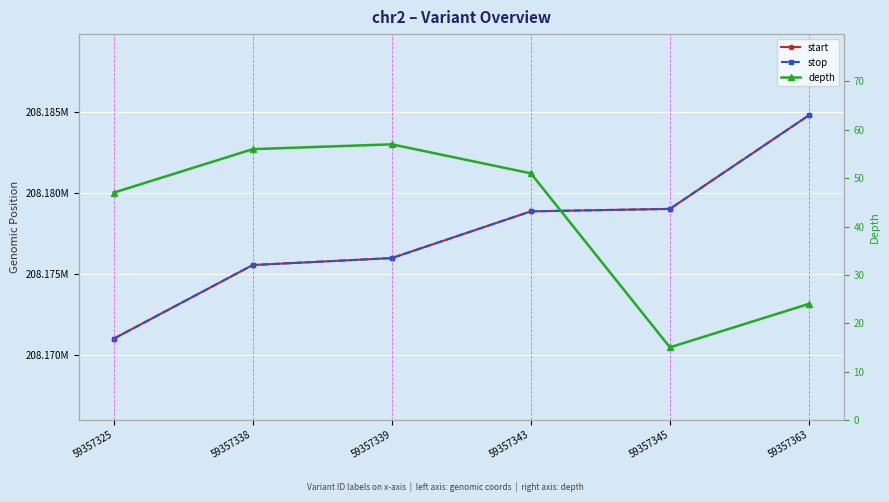

Which series has the largest range (max minus min)?

start